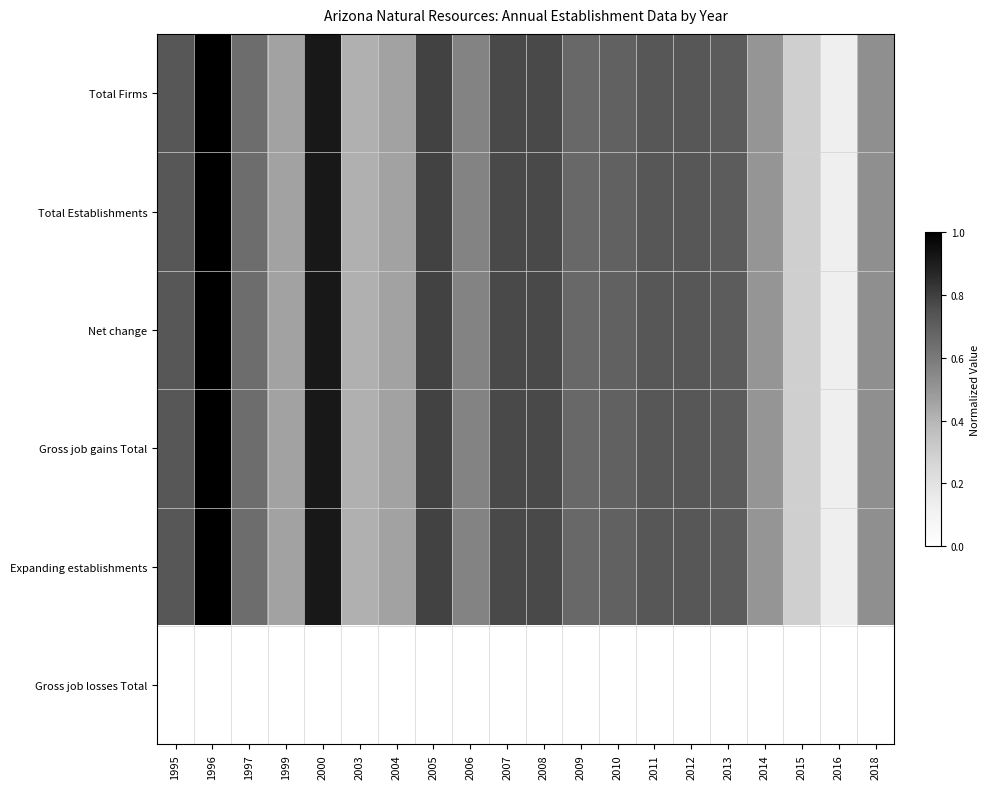

Reading left to right, what are all the values shown in this chart?

Total Firms: 1995=0.7	1996=1.0	1997=0.6	1999=0.5	2000=0.9	2003=0.4	2004=0.5	2005=0.8	2006=0.6	2007=0.8	2008=0.8	2009=0.7	2010=0.7	2011=0.7	2012=0.7	2013=0.7	2014=0.5	2015=0.3	2016=0.1	2018=0.5
Total Establishments: 1995=0.7	1996=1.0	1997=0.6	1999=0.5	2000=0.9	2003=0.4	2004=0.5	2005=0.8	2006=0.6	2007=0.8	2008=0.8	2009=0.7	2010=0.7	2011=0.7	2012=0.7	2013=0.7	2014=0.5	2015=0.3	2016=0.1	2018=0.5
Net change: 1995=0.7	1996=1.0	1997=0.6	1999=0.5	2000=0.9	2003=0.4	2004=0.5	2005=0.8	2006=0.6	2007=0.8	2008=0.8	2009=0.7	2010=0.7	2011=0.7	2012=0.7	2013=0.7	2014=0.5	2015=0.3	2016=0.1	2018=0.5
Gross job gains Total: 1995=0.7	1996=1.0	1997=0.6	1999=0.5	2000=0.9	2003=0.4	2004=0.5	2005=0.8	2006=0.6	2007=0.8	2008=0.8	2009=0.7	2010=0.7	2011=0.7	2012=0.7	2013=0.7	2014=0.5	2015=0.3	2016=0.1	2018=0.5
Expanding establishments: 1995=0.7	1996=1.0	1997=0.6	1999=0.5	2000=0.9	2003=0.4	2004=0.5	2005=0.8	2006=0.6	2007=0.8	2008=0.8	2009=0.7	2010=0.7	2011=0.7	2012=0.7	2013=0.7	2014=0.5	2015=0.3	2016=0.1	2018=0.5
Gross job losses Total: 1995=0.0	1996=0.0	1997=0.0	1999=0.0	2000=0.0	2003=0.0	2004=0.0	2005=0.0	2006=0.0	2007=0.0	2008=0.0	2009=0.0	2010=0.0	2011=0.0	2012=0.0	2013=0.0	2014=0.0	2015=0.0	2016=0.0	2018=0.0